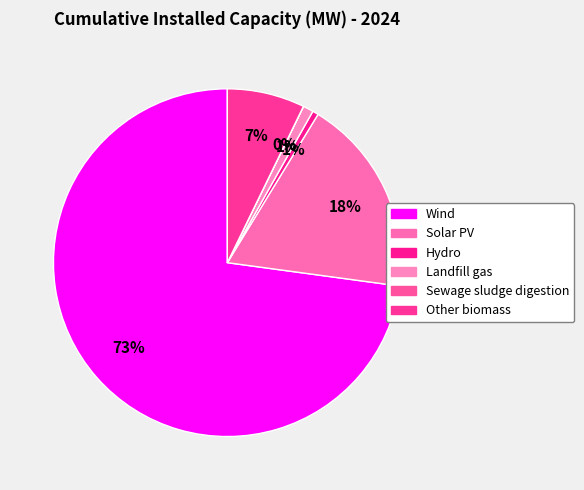

What is the largest slice in the pie chart?

Wind